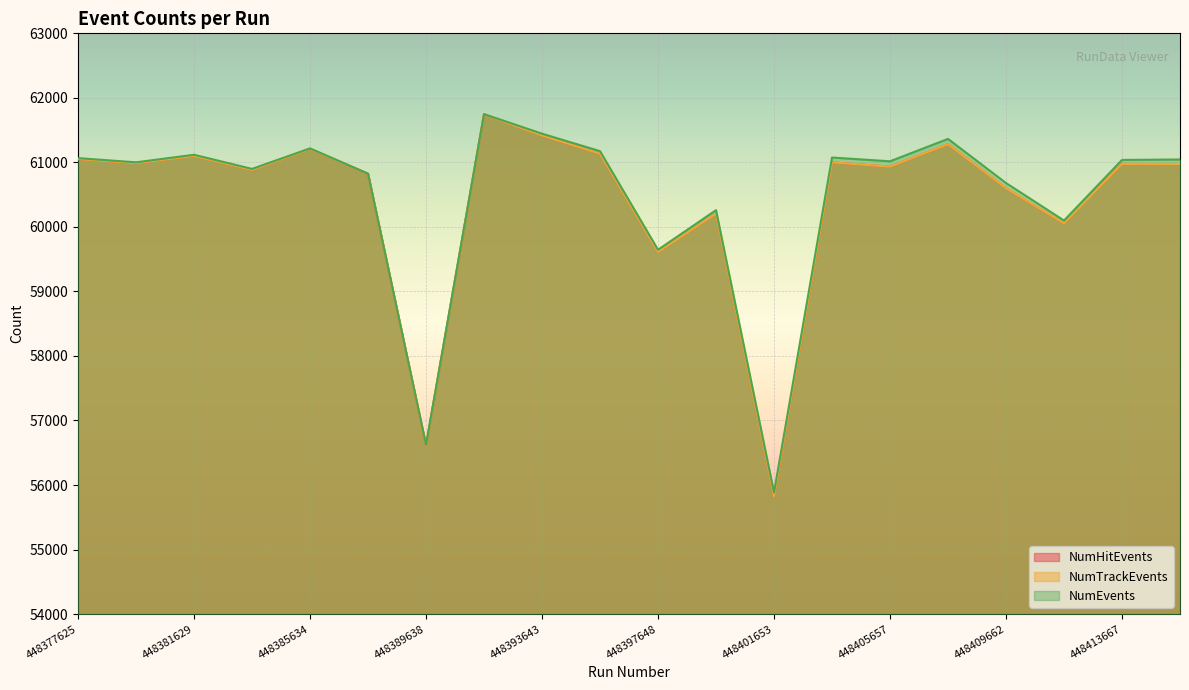

What is the minimum value shown in the chart?

55824